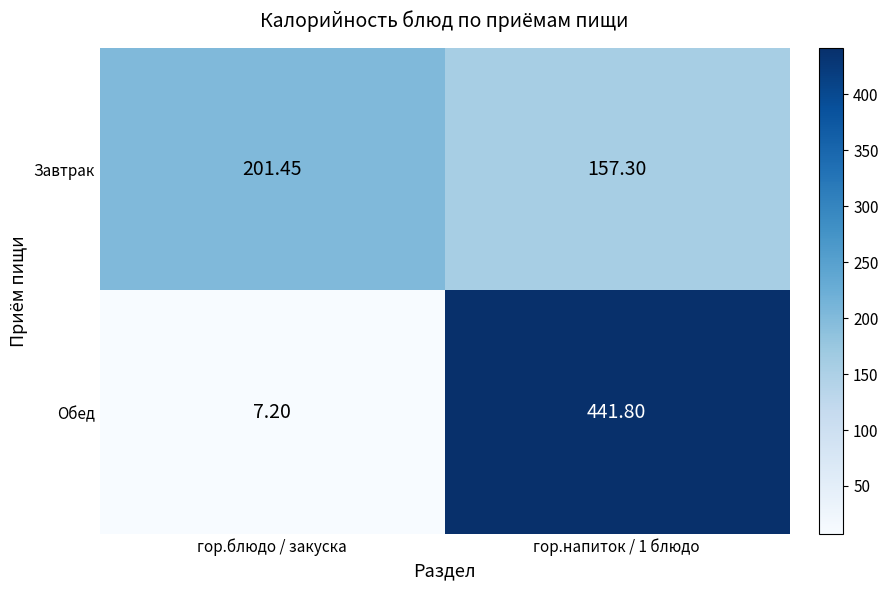

Is the value of Завтрак at гор.блюдо / закуска greater than the value of Обед at гор.напиток / 1 блюдо?

No